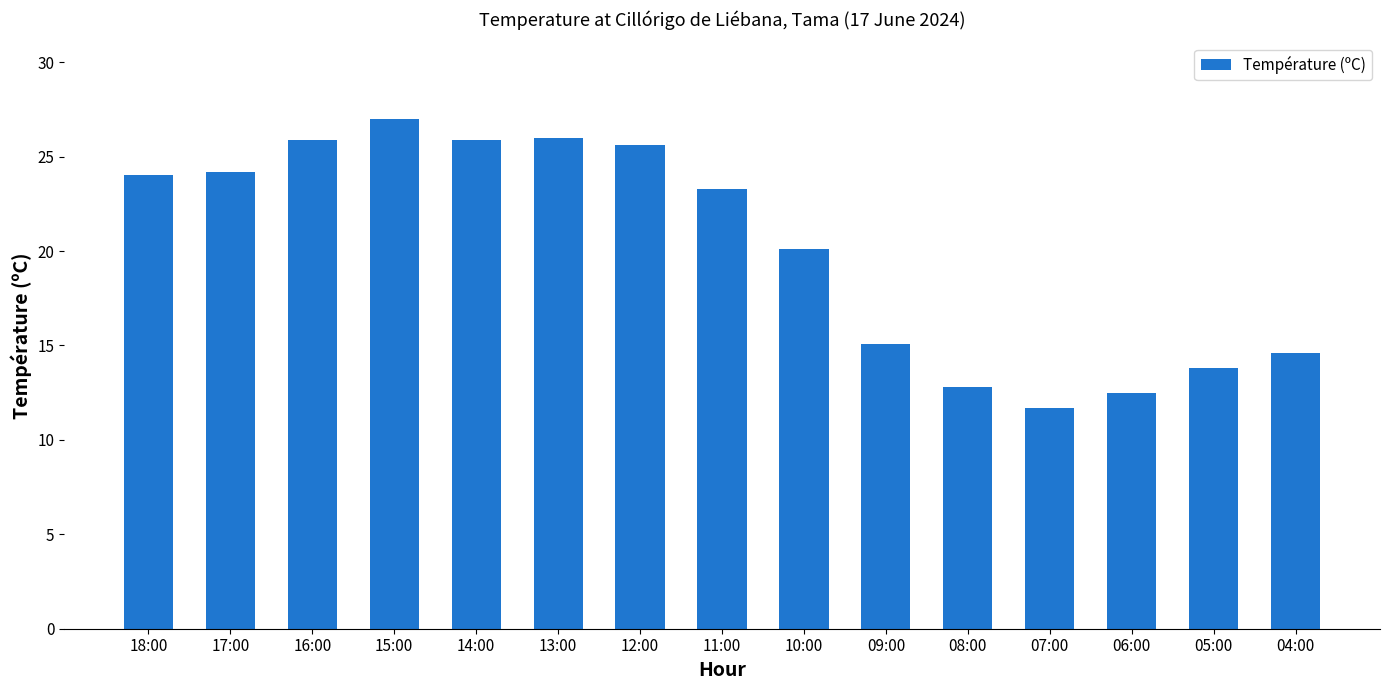

What is the sum of the values at 14:00 and 13:00?

51.9